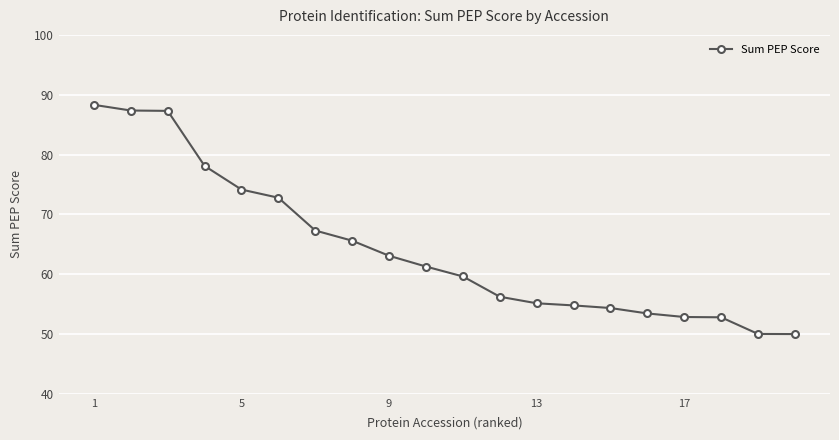

What is the value of the 20th point from the left?

50.0